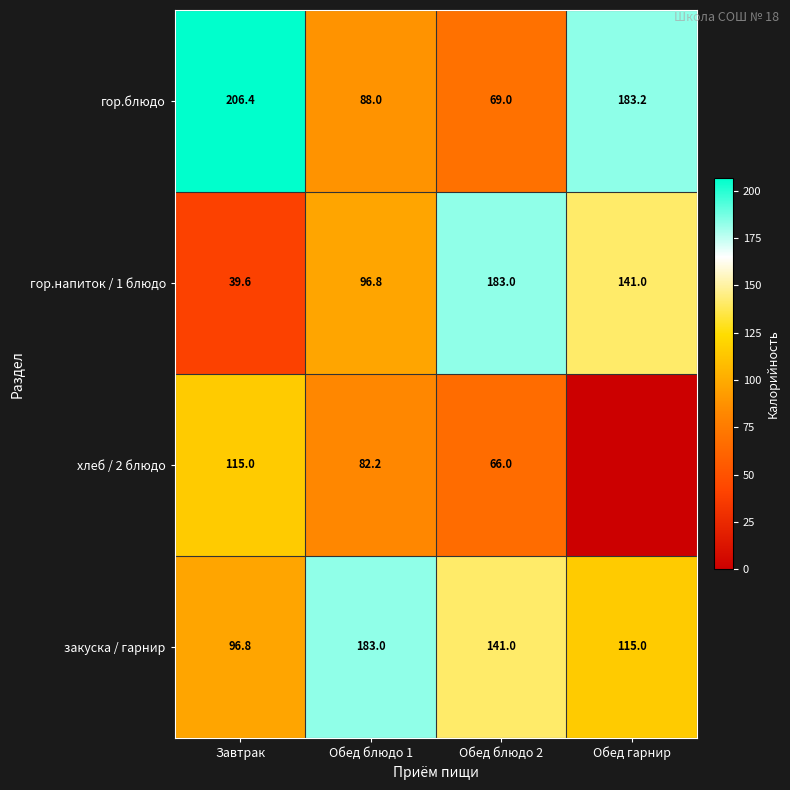

What is the total value across all series at Обед блюдо 2?

459.0